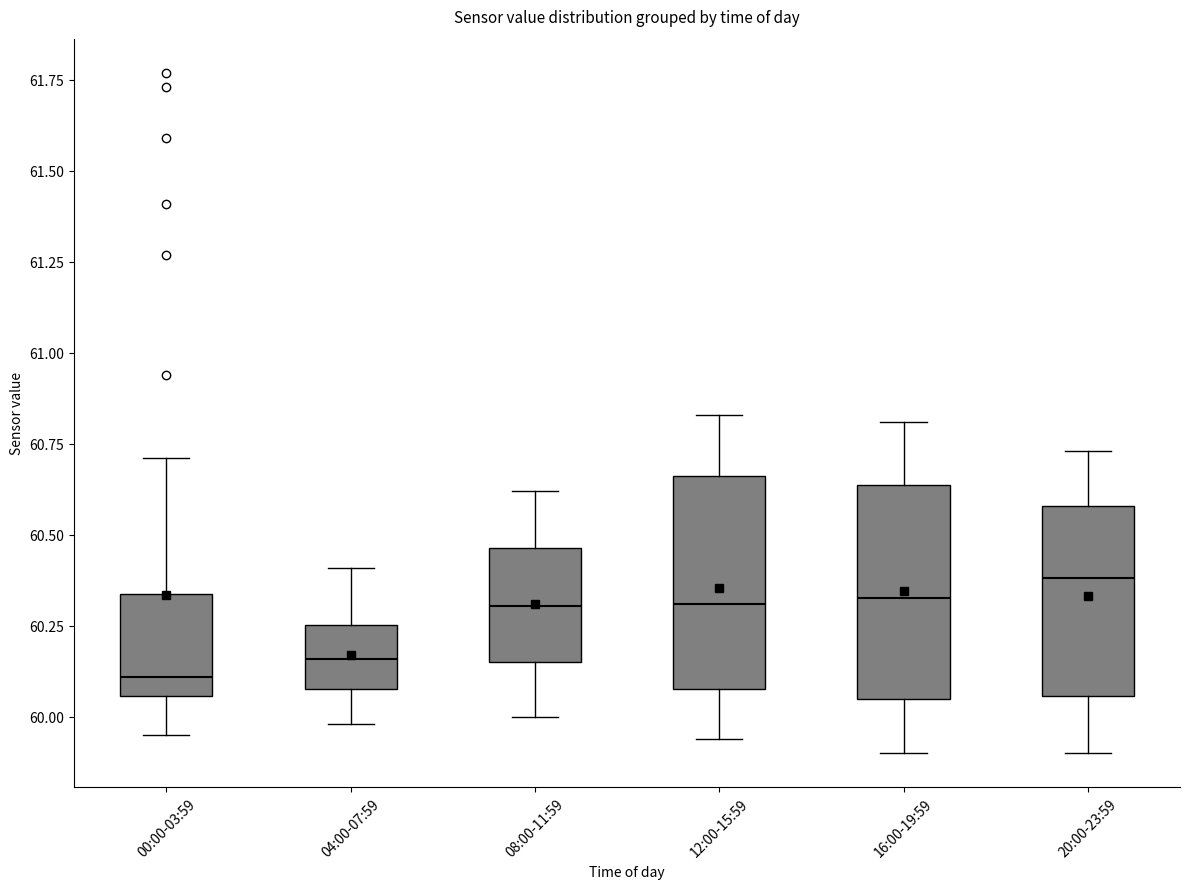

Reading left to right, transcribe this box plot: for each box, give where its median line is, the range the box spans, and where its two whiskers end, as read against the y-axis. The values are not printed on the chart, so give them approximately, as read against the axis.

00:00-03:59: median 60.10, box 60.05 to 60.35, whiskers 59.95 to 60.70
04:00-07:59: median 60.15, box 60.10 to 60.25, whiskers 60.00 to 60.40
08:00-11:59: median 60.30, box 60.15 to 60.45, whiskers 60.00 to 60.60
12:00-15:59: median 60.30, box 60.10 to 60.65, whiskers 59.95 to 60.85
16:00-19:59: median 60.35, box 60.05 to 60.65, whiskers 59.90 to 60.80
20:00-23:59: median 60.40, box 60.05 to 60.60, whiskers 59.90 to 60.75